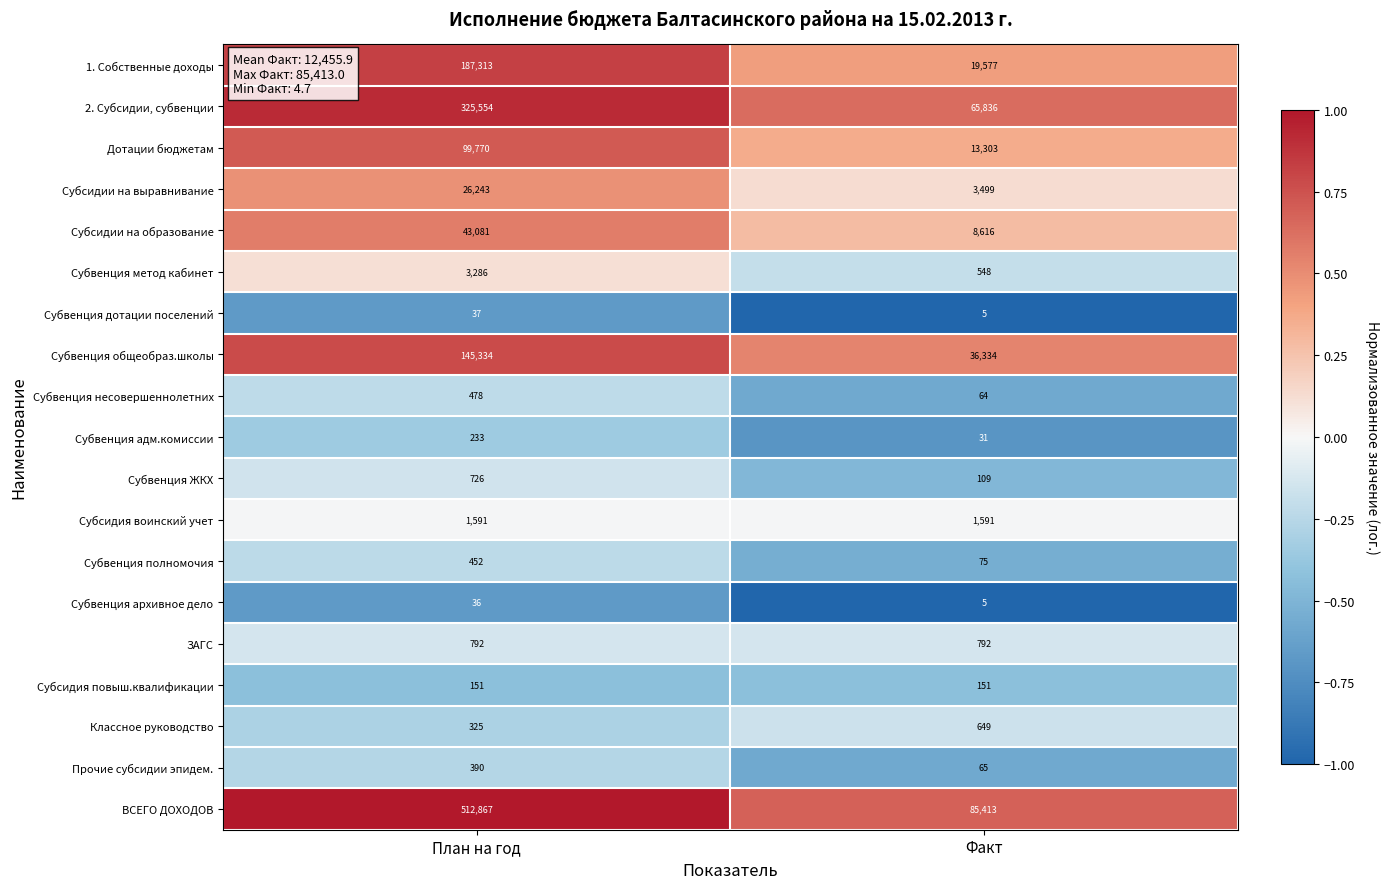

What is the maximum value shown in the chart?

512867